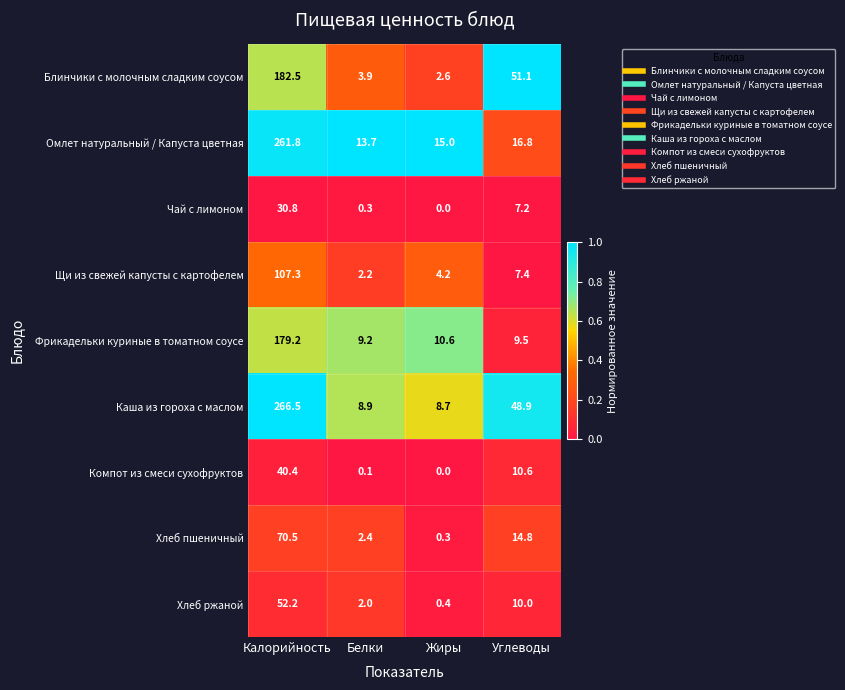

What is the difference between the second highest and second lowest values in the Хлеб ржаной series?

8.0